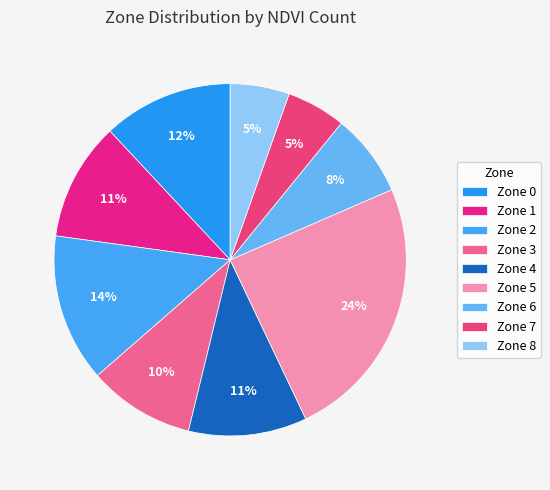

How many slices are in this pie chart?

9